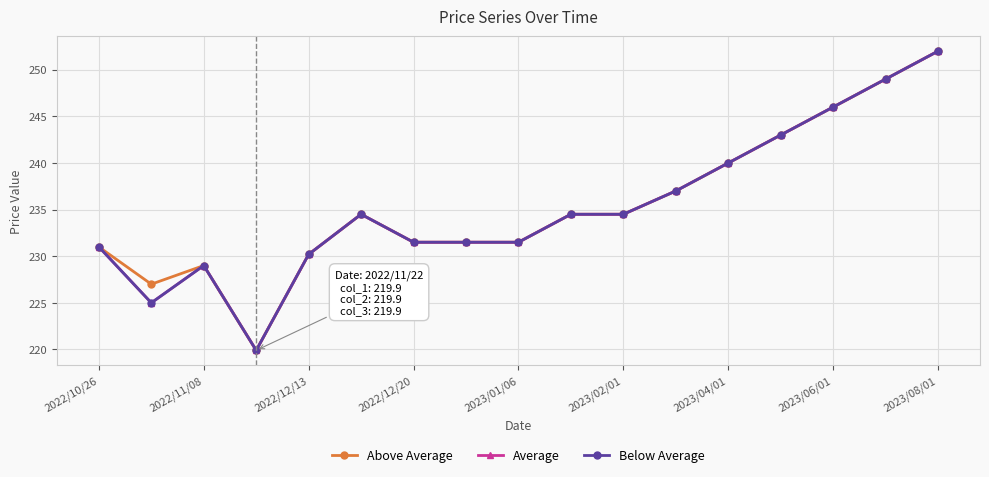

True or false: Below Average has more than 2 points higher than both neighbors.

False